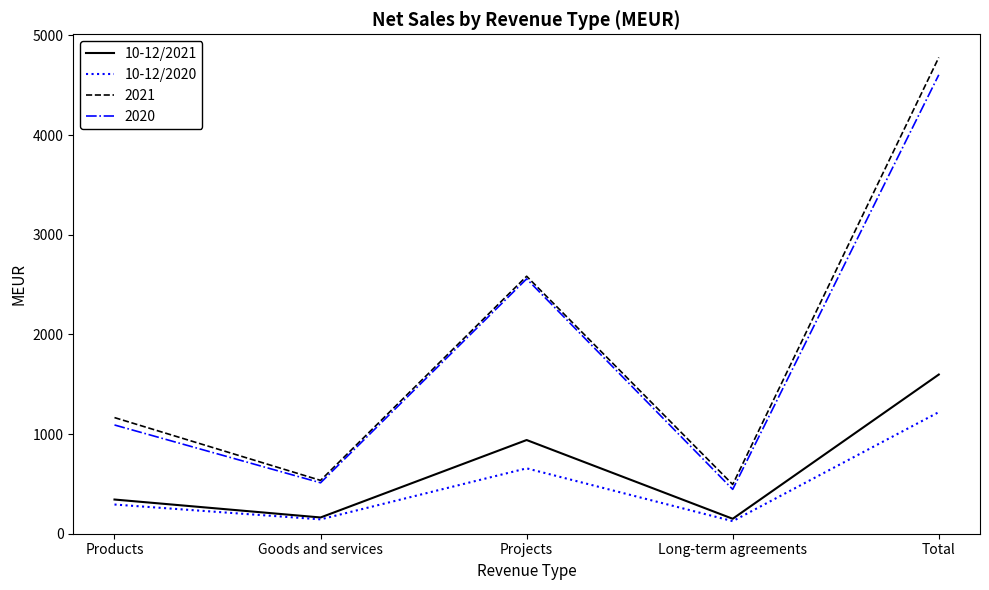

What are all the series names shown in the legend?

10-12/2021, 10-12/2020, 2021, 2020